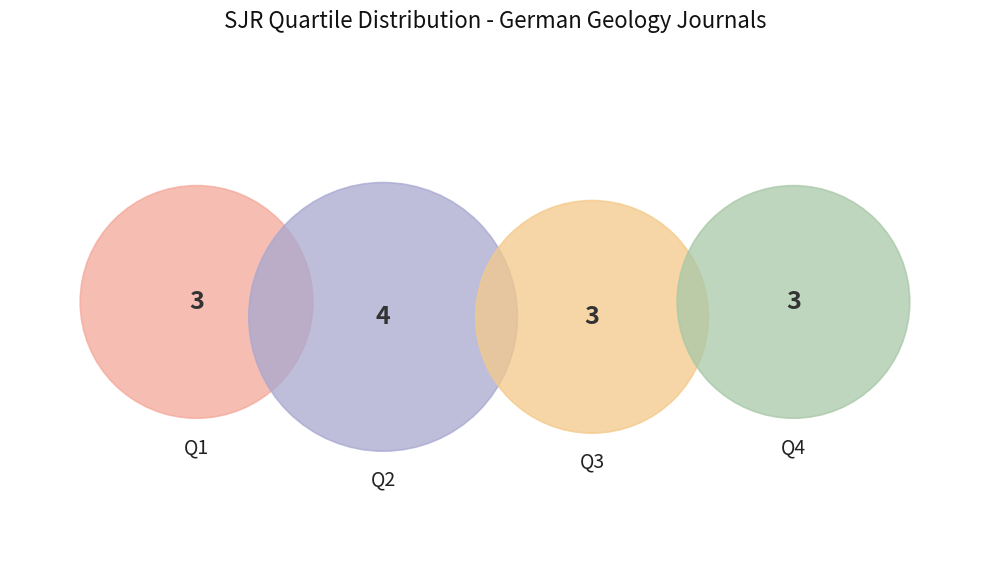

Is there a majority slice in this chart?

No